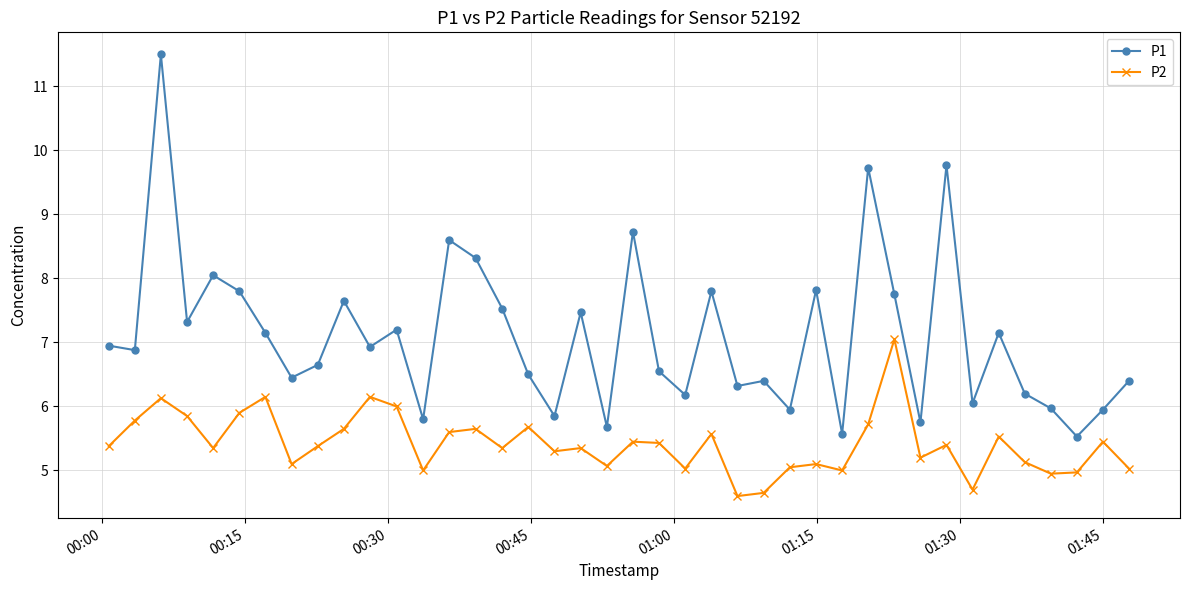

What is the difference between the maximum and minimum values in the P1 series?

6.0